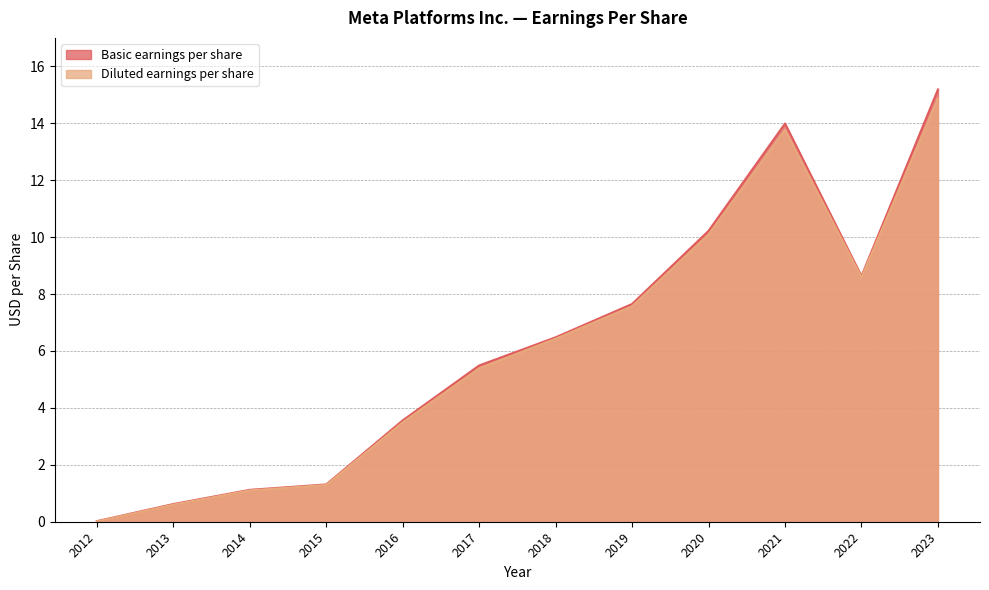

In Basic earnings per share, how many points are higher than both neighbors (excluding endpoints)?

1